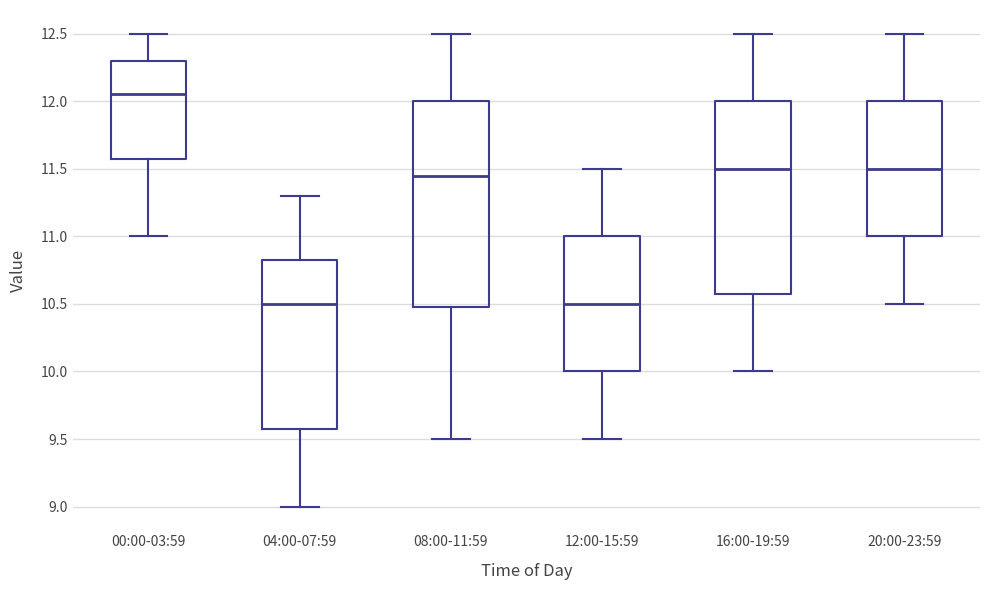

Comparing the boxes themselves (not the whiskers), which one is the tallest?

08:00-11:59